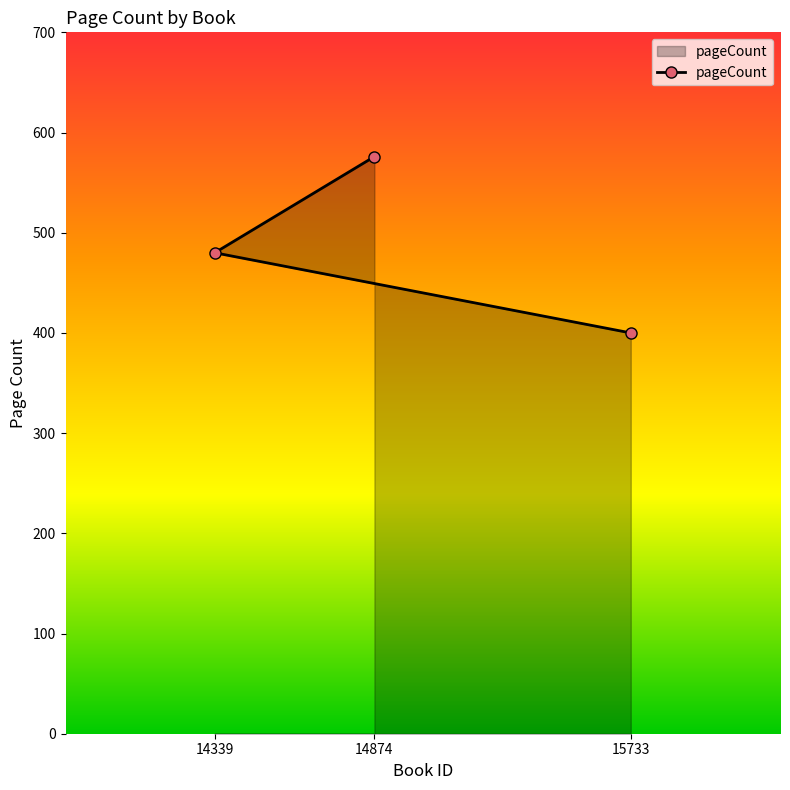

Reading left to right, list all the values displayed in this chart.

14339=480	14874=576	15733=400